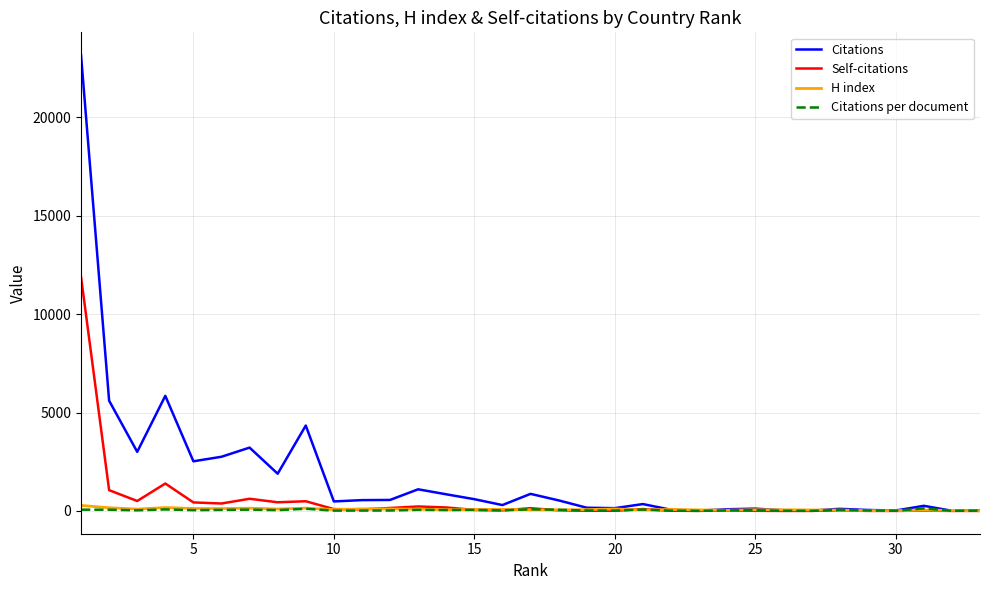

What is the greatest value displayed?

23159.0